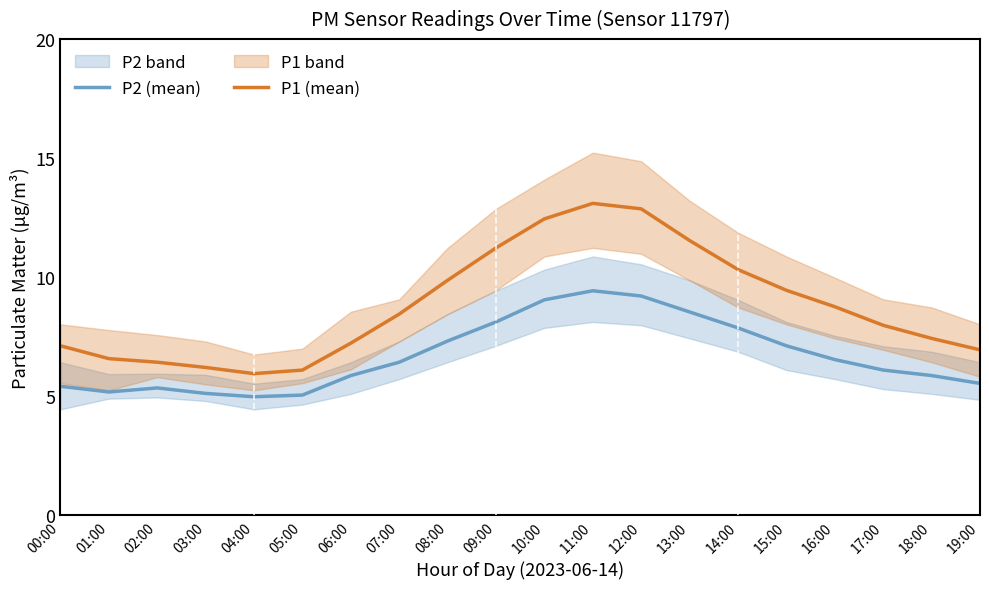

List the labels in order of P1 (mean) value, largest first.

11:00, 12:00, 10:00, 13:00, 09:00, 14:00, 08:00, 15:00, 16:00, 07:00, 17:00, 18:00, 06:00, 00:00, 19:00, 01:00, 02:00, 03:00, 05:00, 04:00